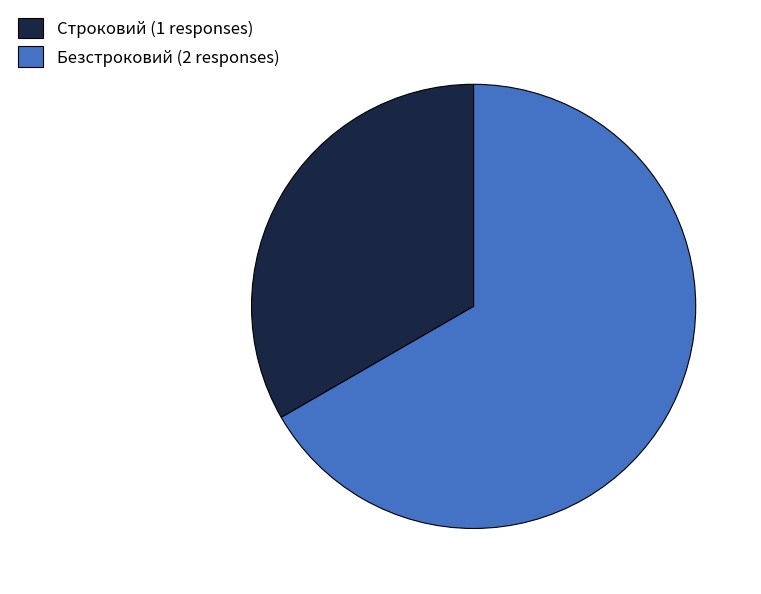

What is the largest slice in the pie chart?

Безстроковий